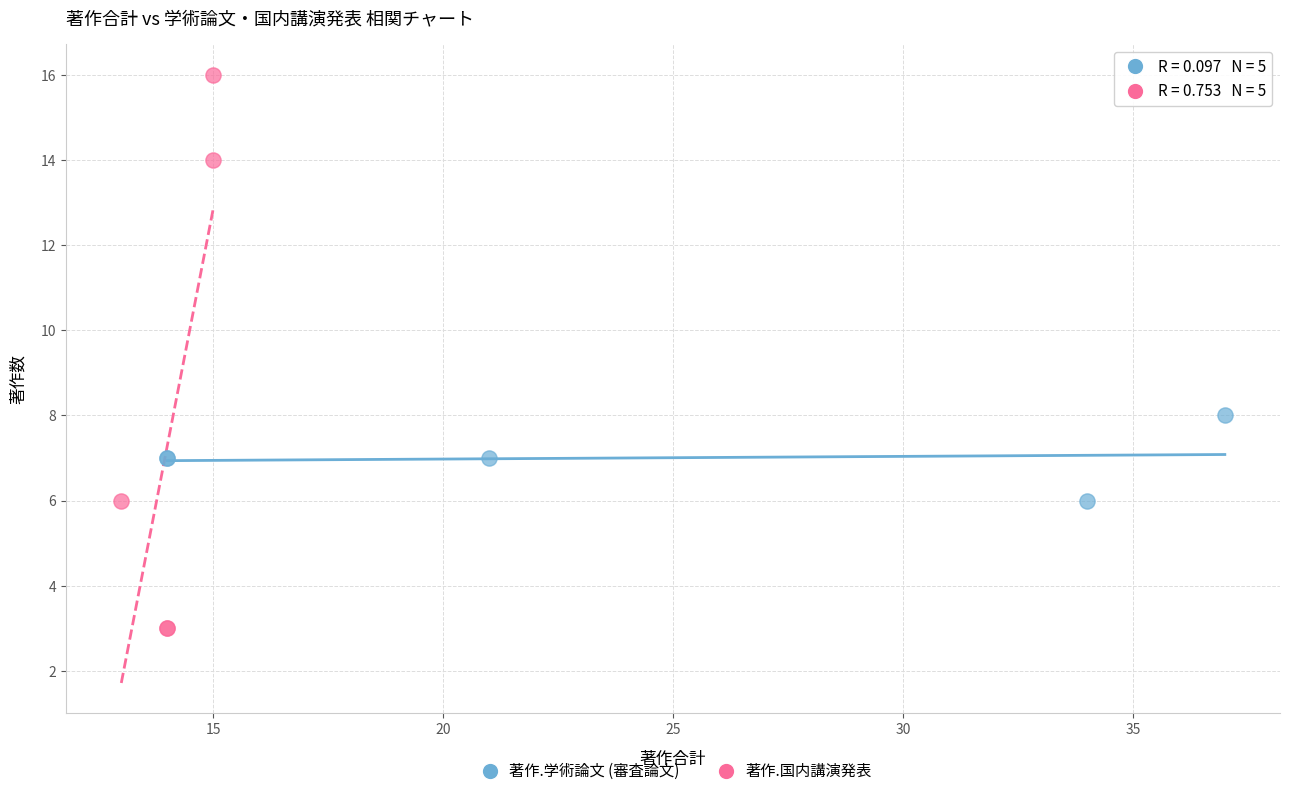

What are all the series names shown in the legend?

著作.学術論文 (審査論文), 著作.国内講演発表